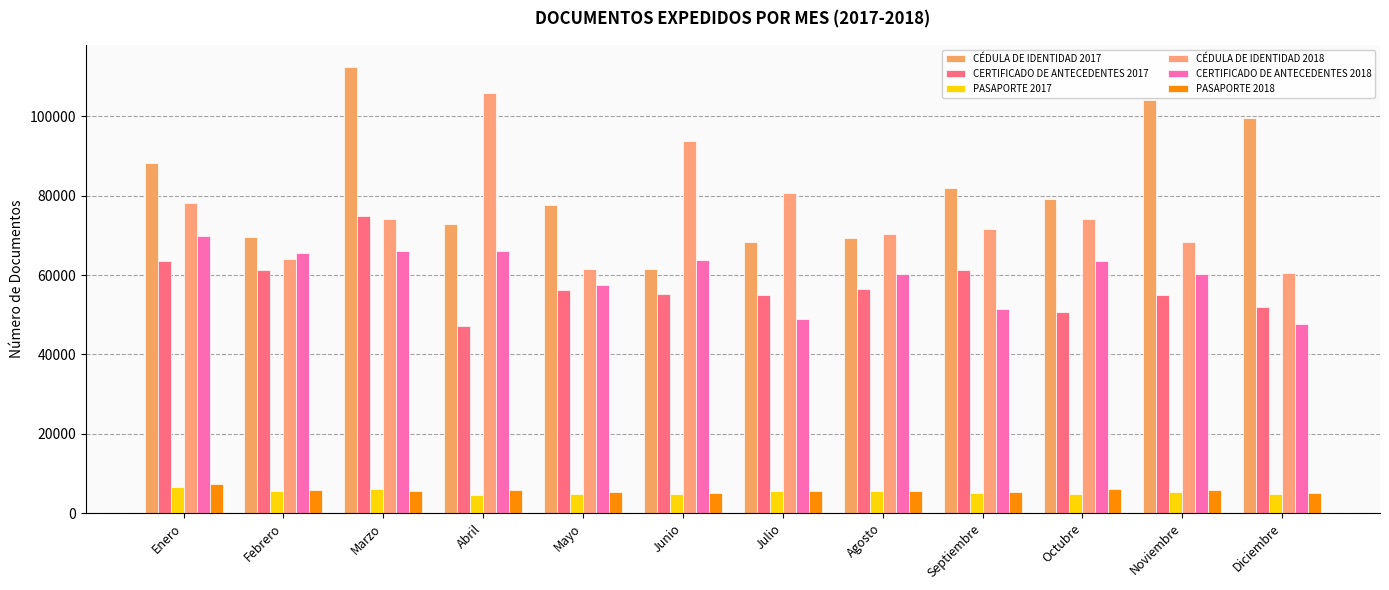

What is the sum of all PASAPORTE 2018 values?

68333